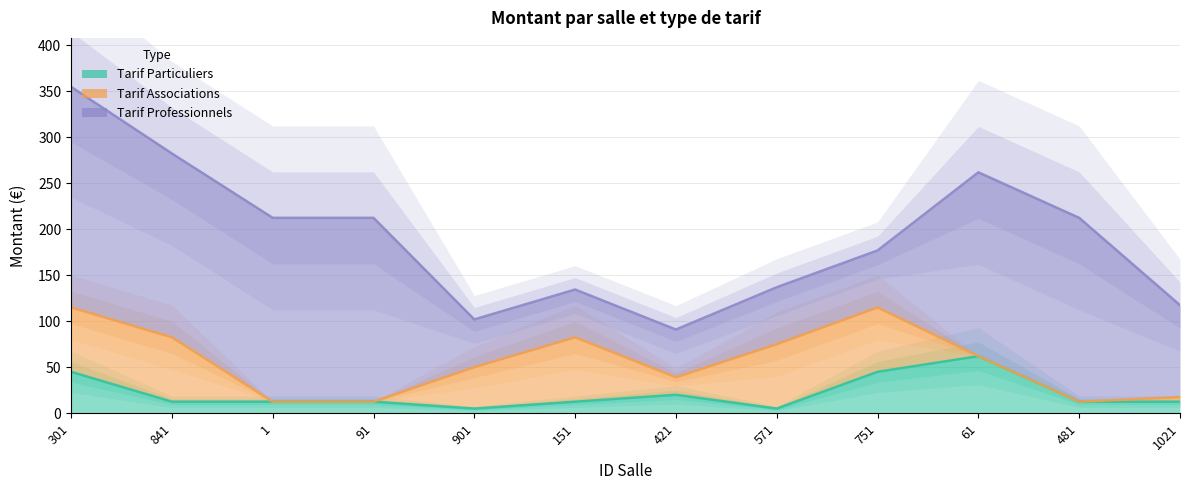

What is the sum of all Tarif Particuliers values?

257.0